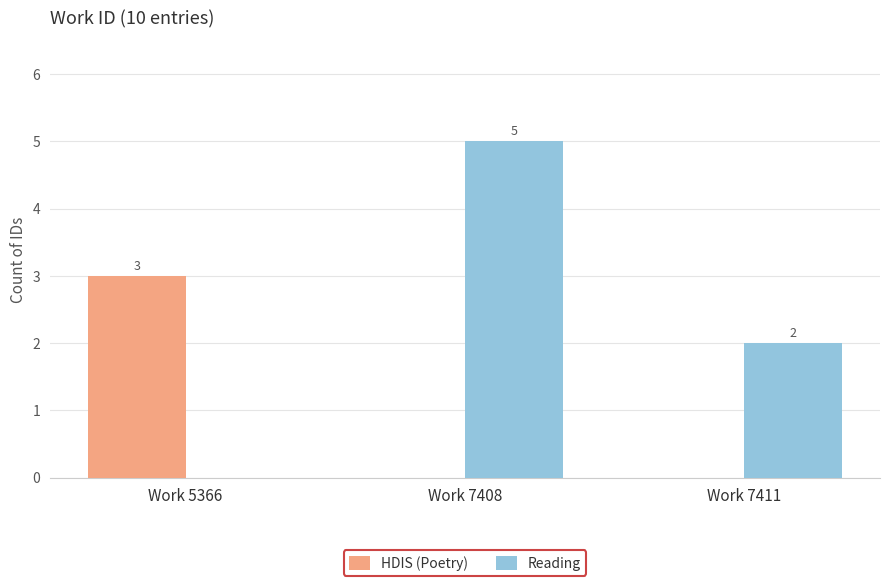

The value of Reading at Work 7408 is 3. True or false?

False